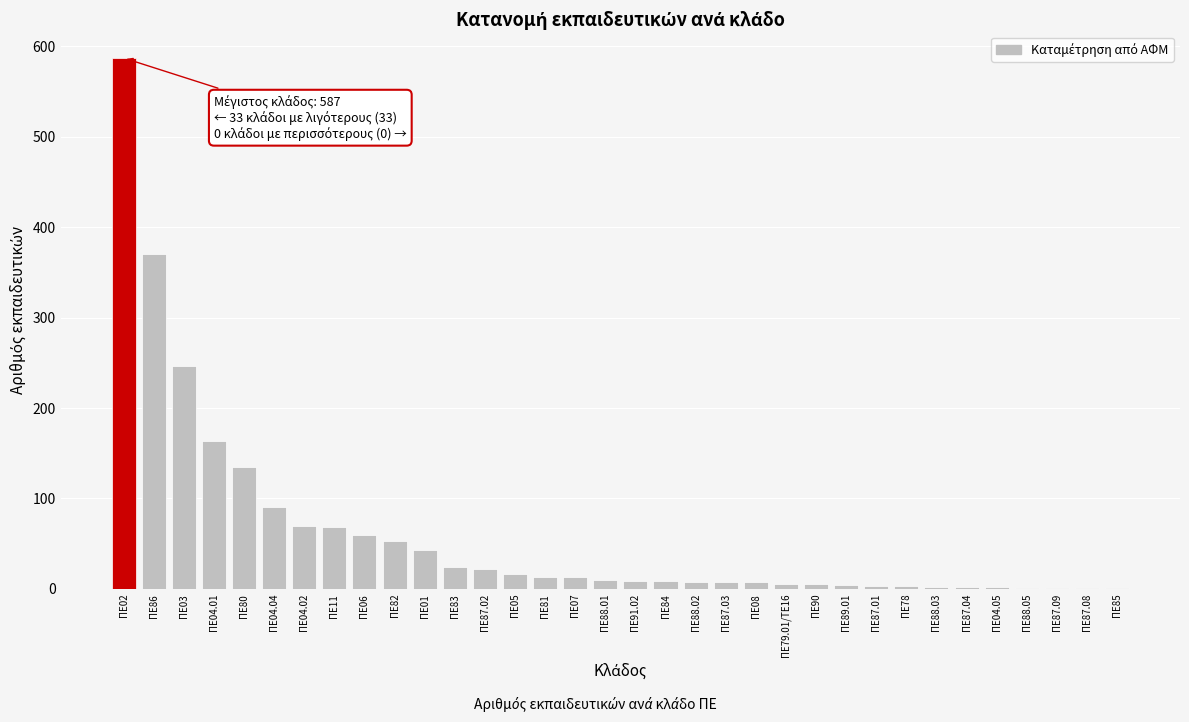

Which label corresponds to the largest value in the chart?

ΠΕ02